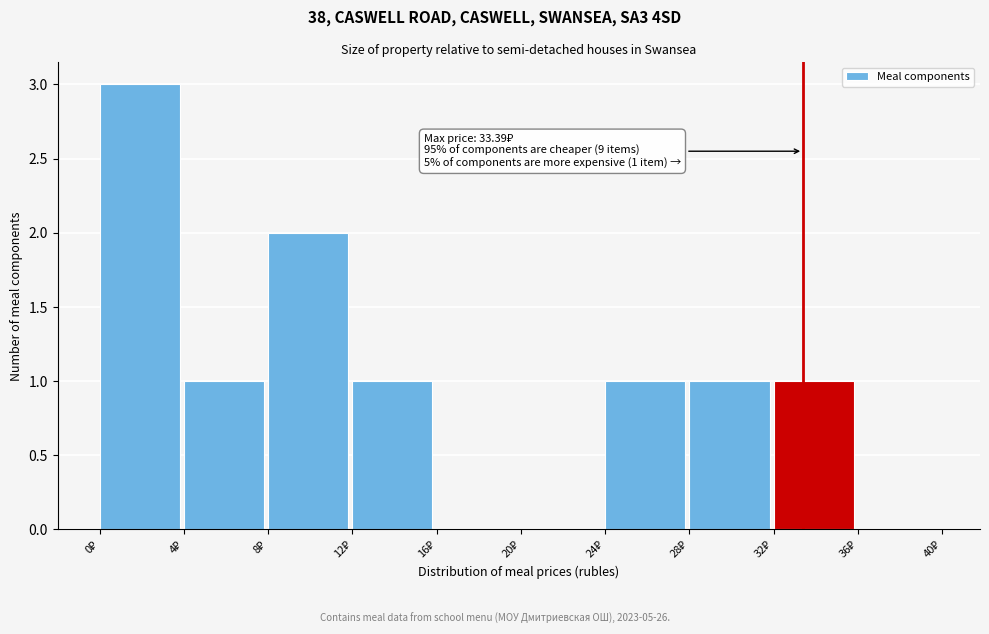

Which range on the x-axis has the tallest bar?

0 to 4